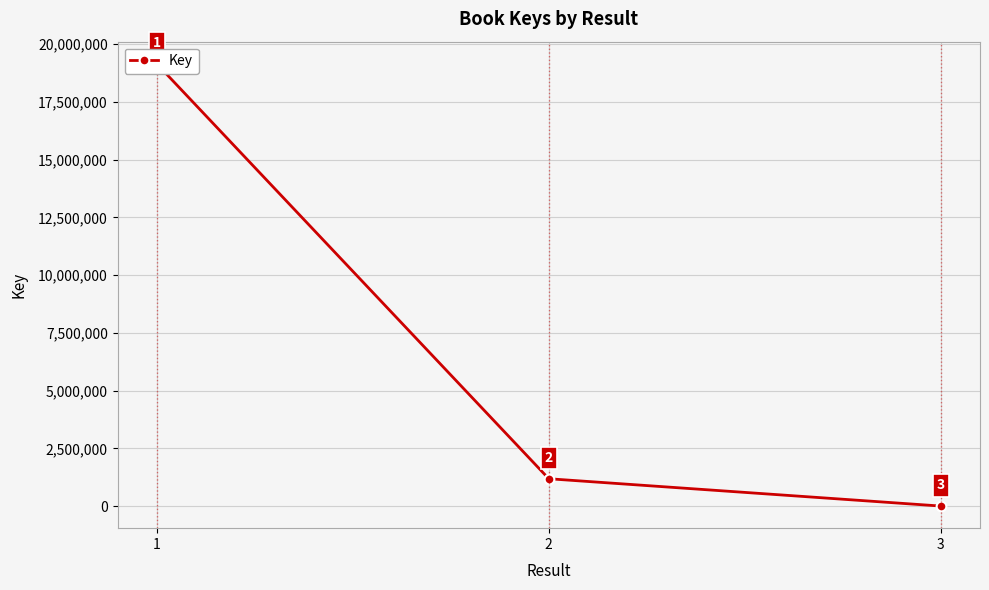

The value at 1 is 30794372. True or false?

False